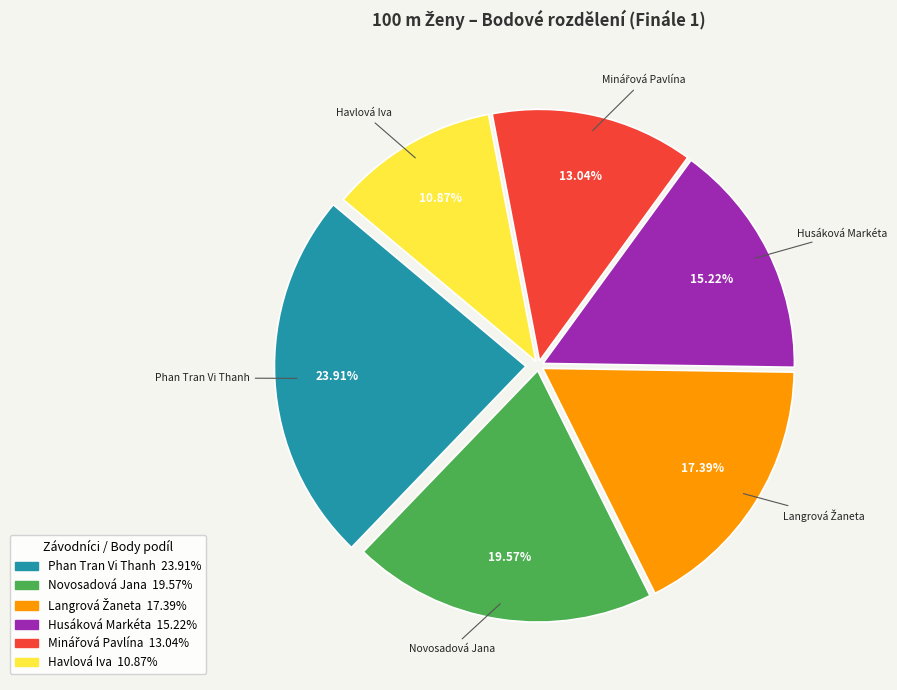

How much of the chart is everything except Phan Tran Vi Thanh?

76.1%